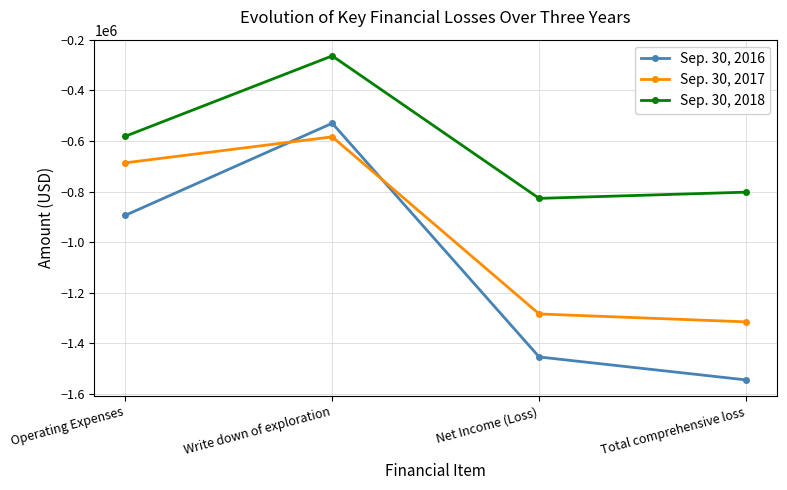

What is the sum of all Sep. 30, 2017 values?

-3868239